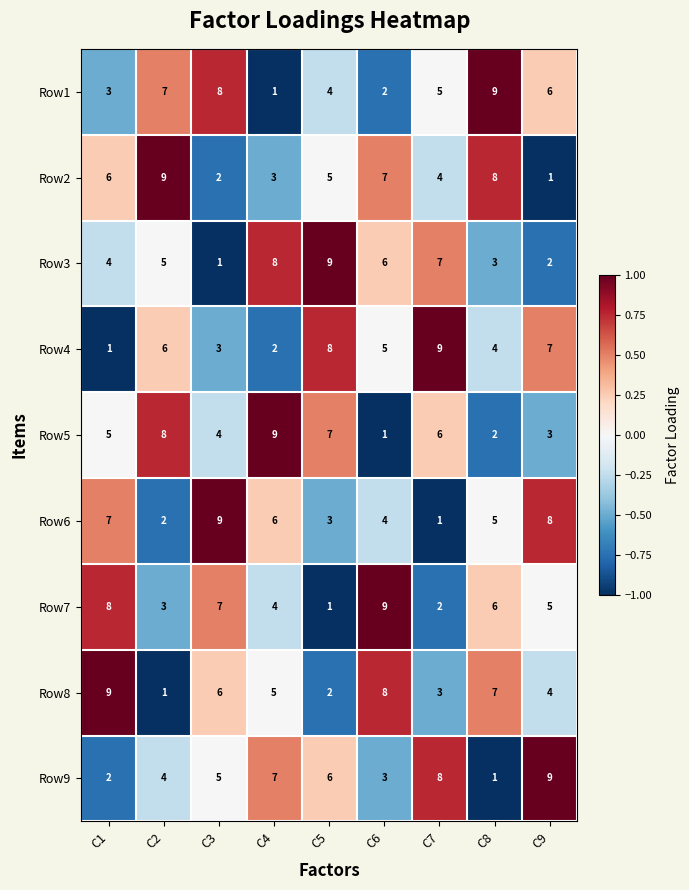

What is the difference between the highest and lowest values at C2?

8